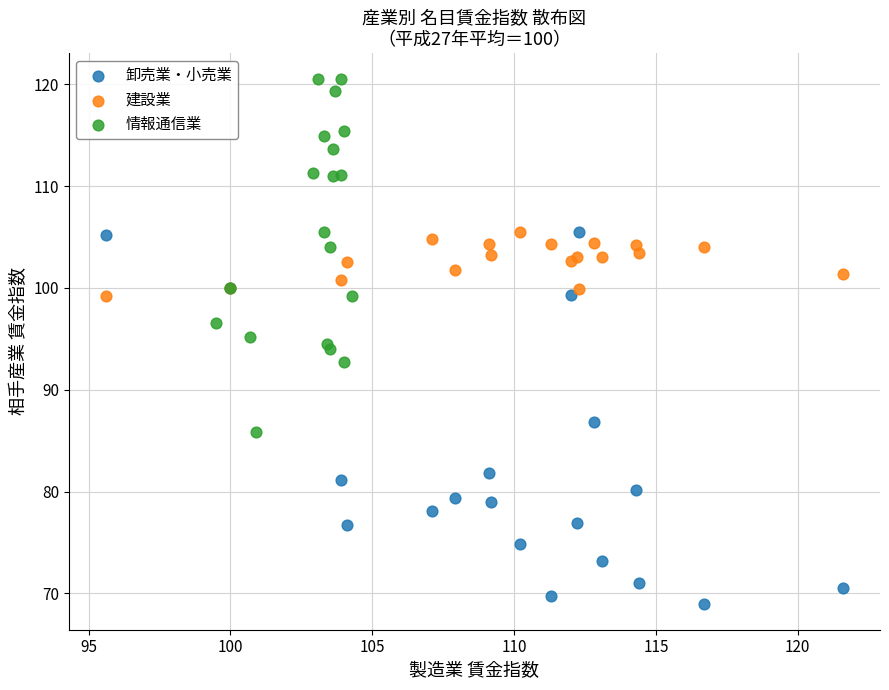

Which series contains the lowest Y value?

卸売業・小売業